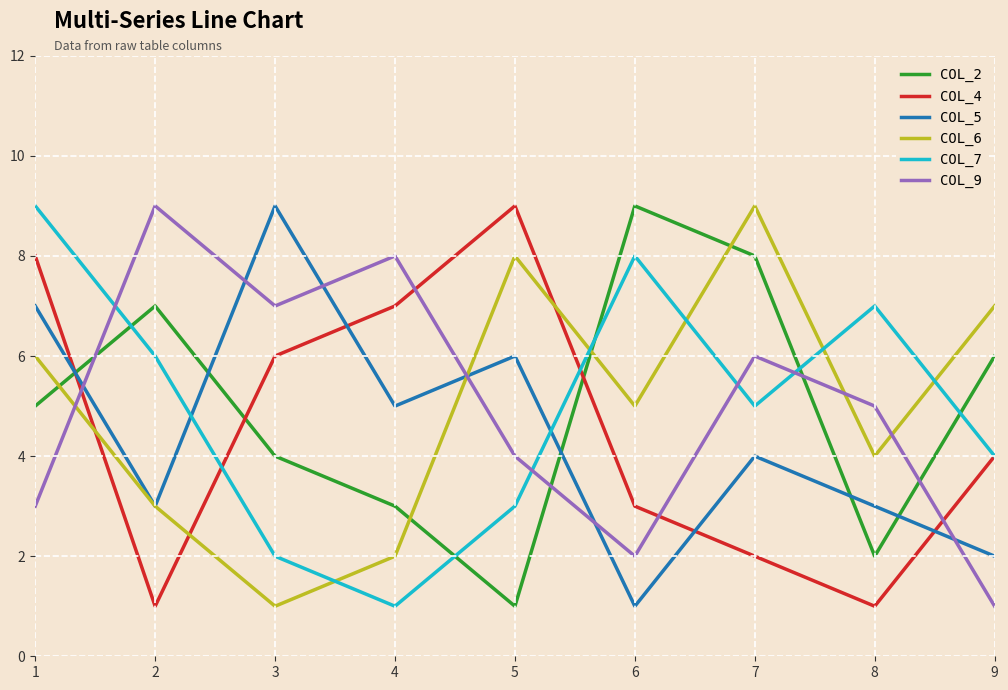

What is the greatest value displayed?

9